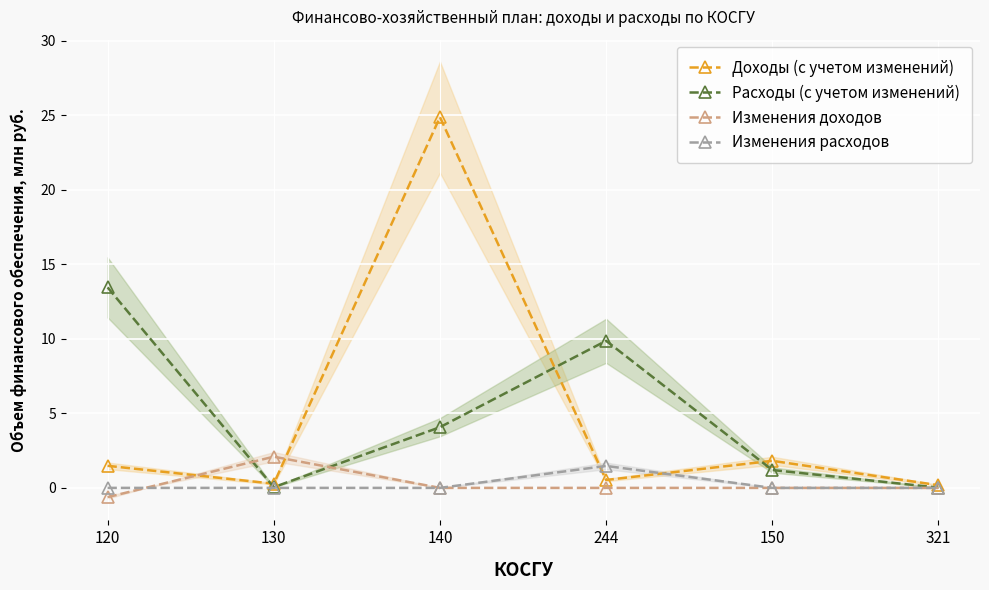

How many data points in Доходы (с учетом изменений) are less than 1?

3